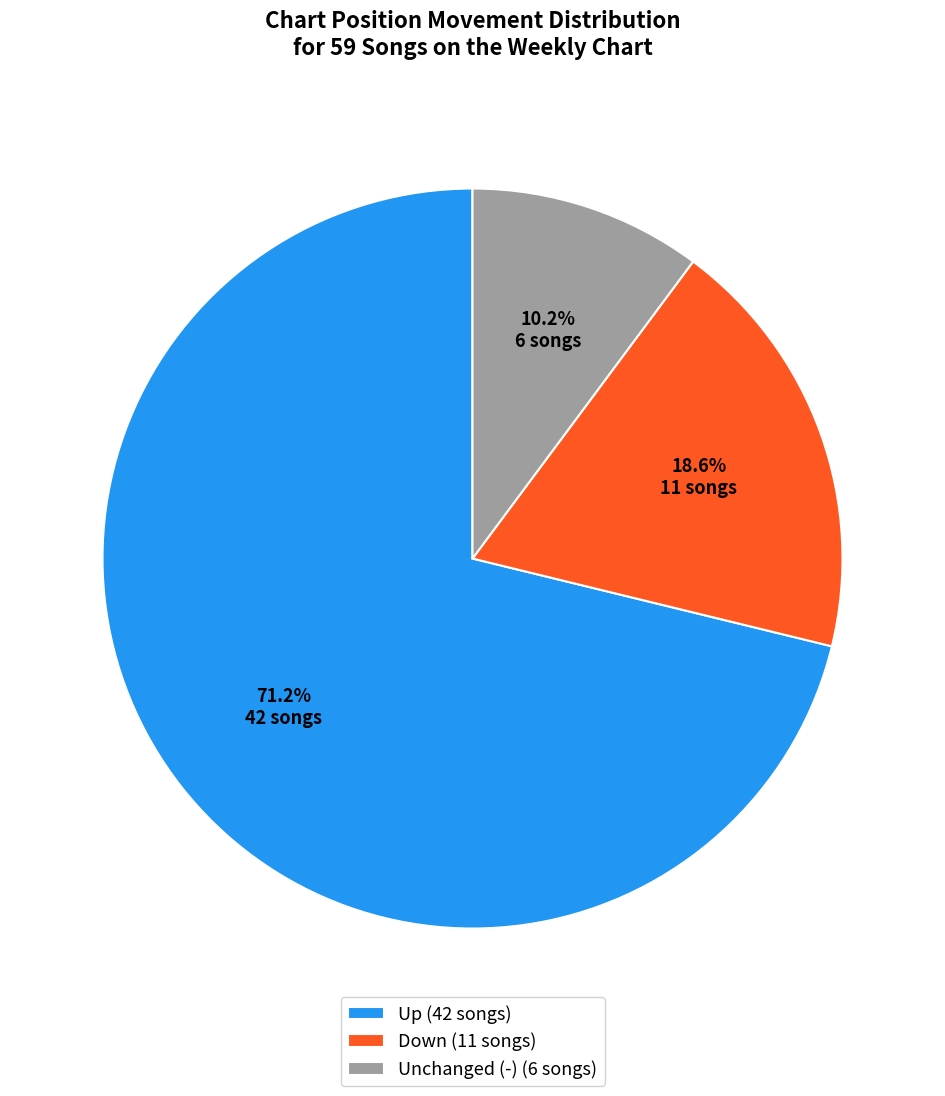

Is there a majority slice in this chart?

Yes